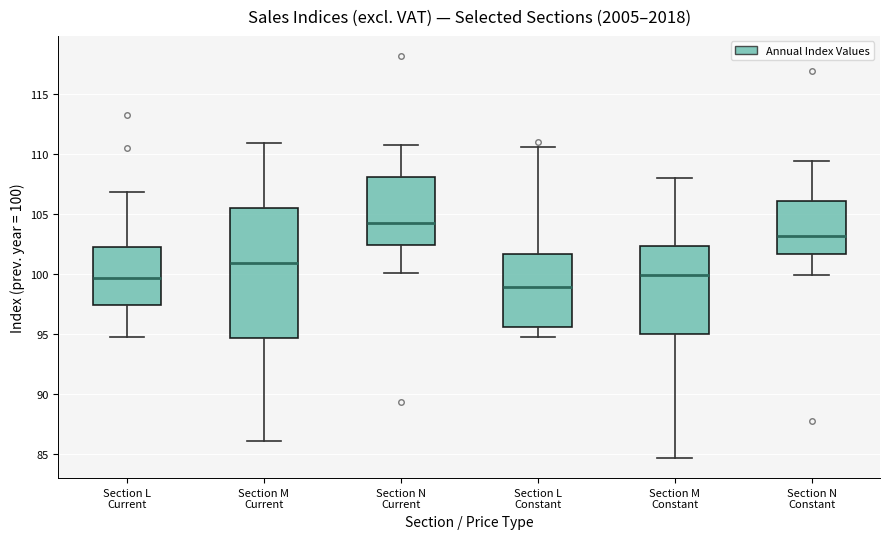

Where does the median line of the box for Section N Constant sit on the y-axis? The values are not printed on the chart, so give them approximately, as read against the axis.

103.0